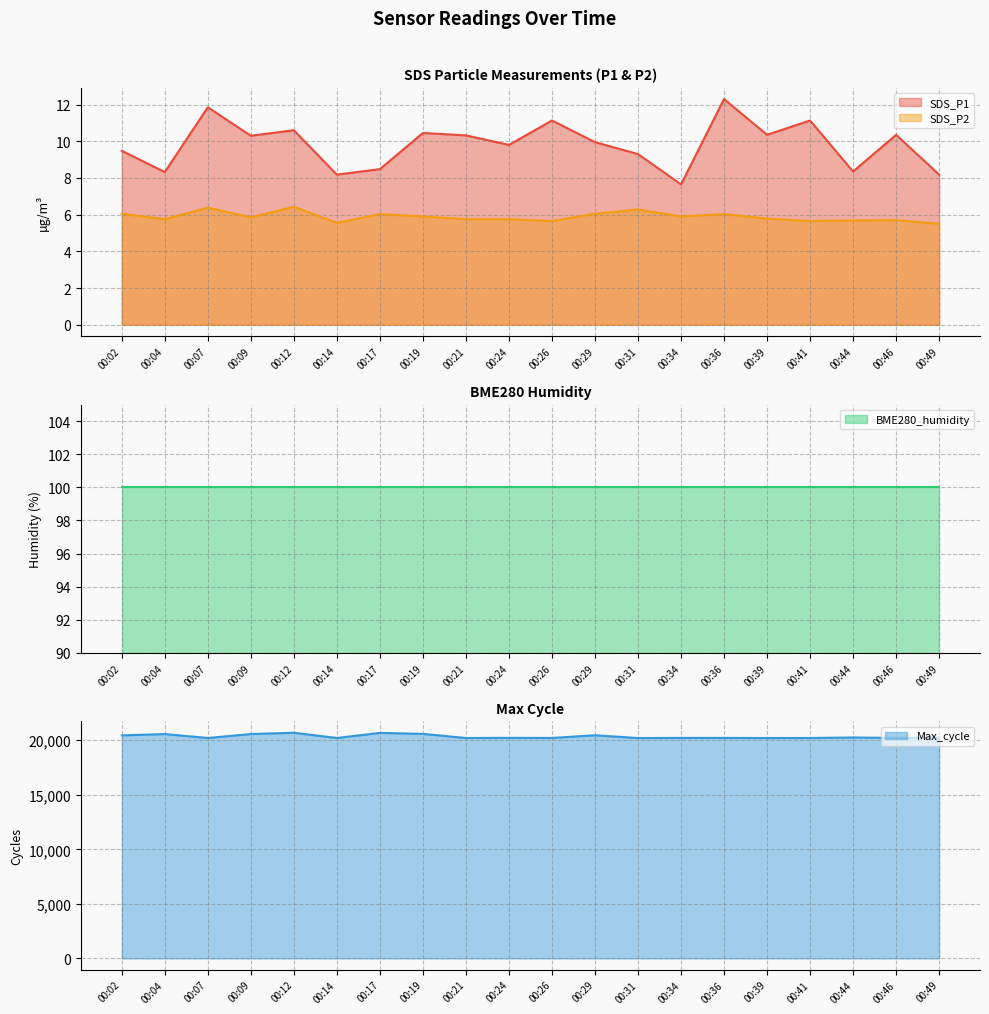

How many data points does each series have?

20